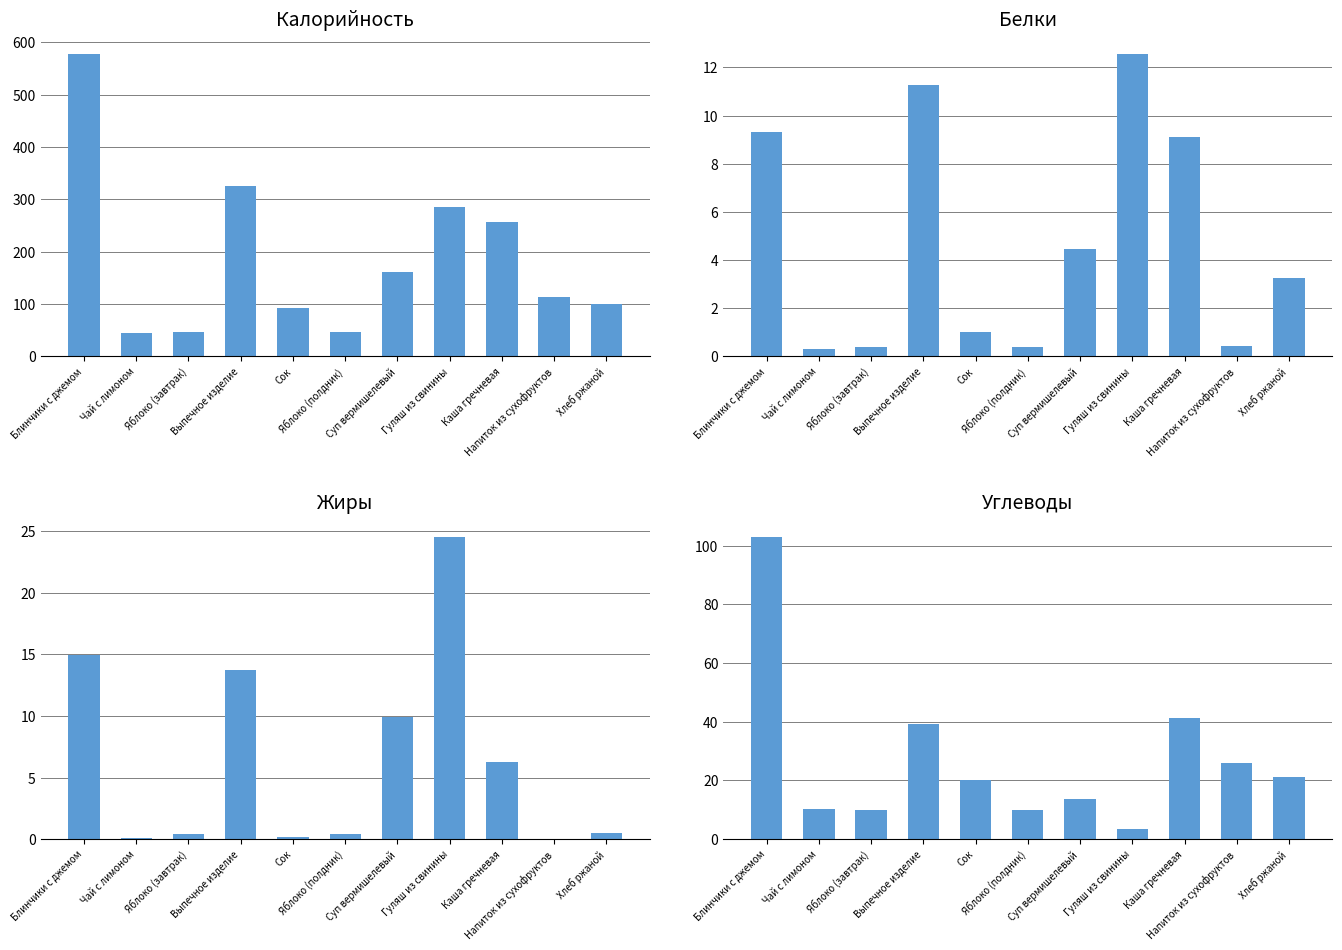

How many values in the Калорийность series are below 112?

5